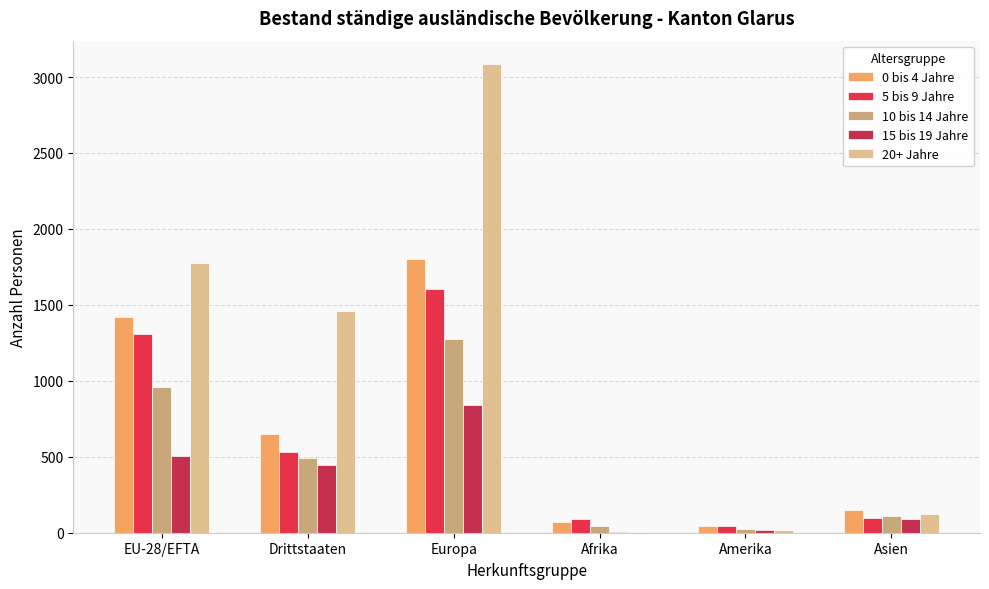

What is the total value across all series at Afrika?

212